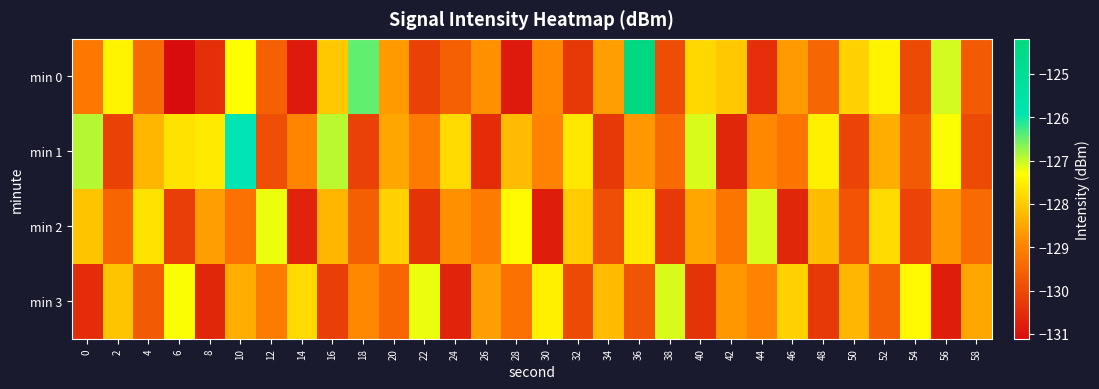

Rank the series by their maximum value, from highest to lowest.

min 0, min 1, min 2, min 3